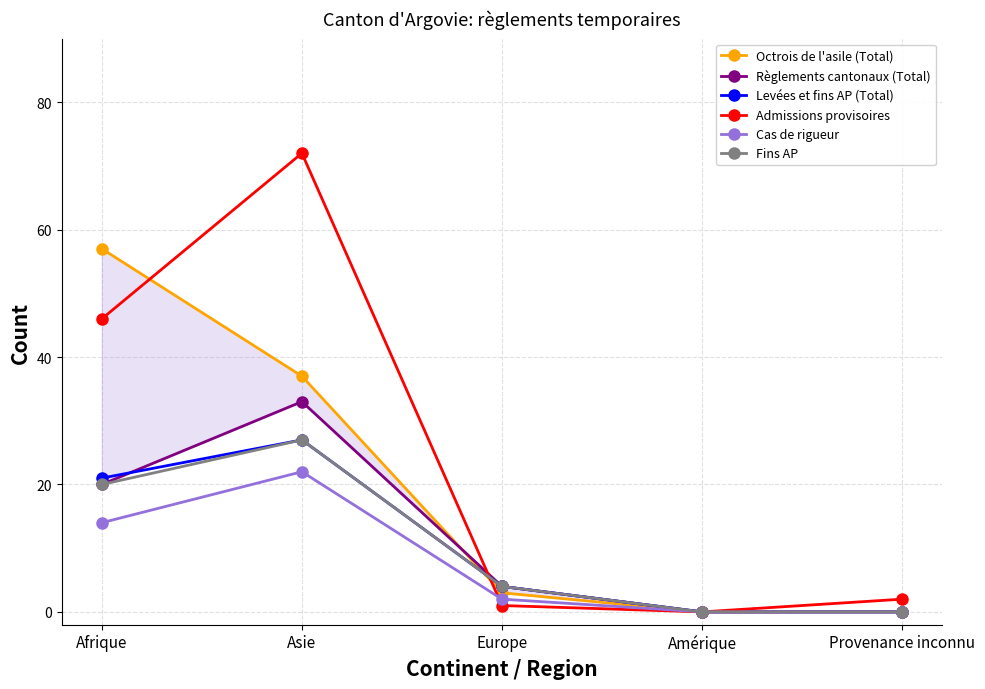

What is the sum of all Levées et fins AP (Total) values?

52